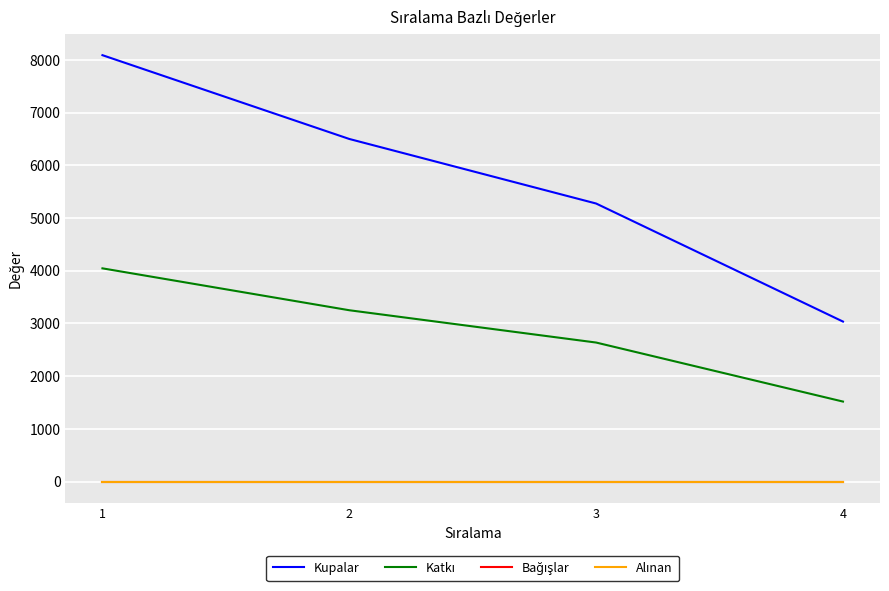

How many Kupalar values are between 5275 and 8090?

3